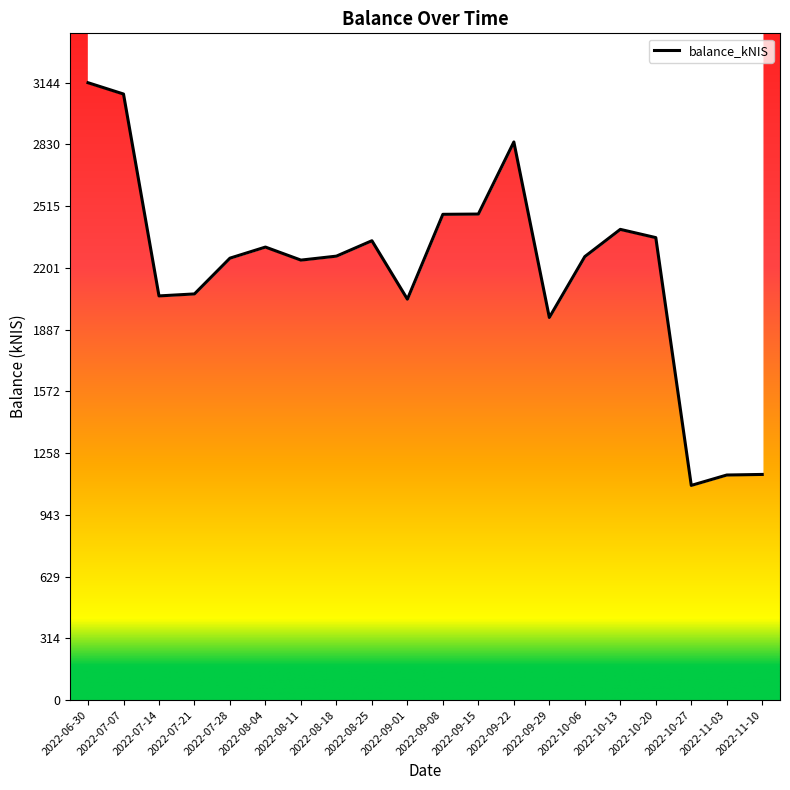

What is the difference between the maximum and minimum values?

2051.2